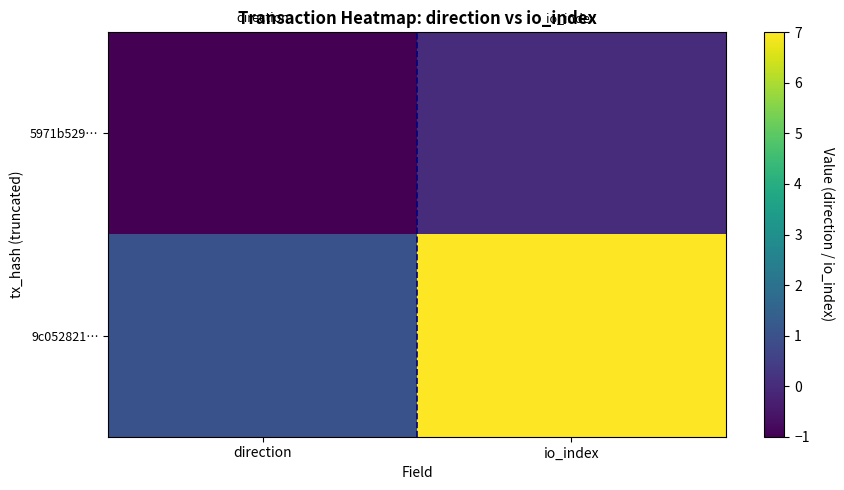

How many data points does each series have?

2